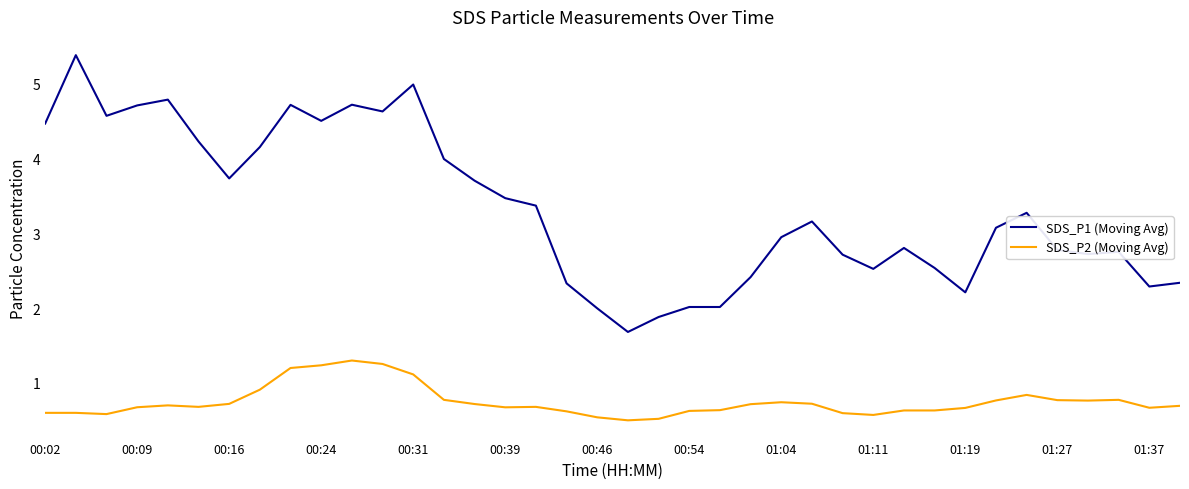

What is the minimum value for SDS_P1 (Moving Avg)?

1.7